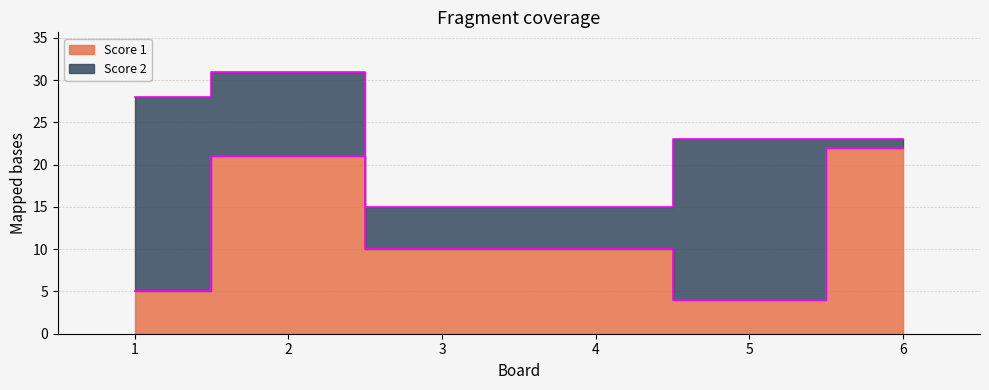

List the labels in order of value, largest first.

6, 2, 3, 4, 1, 5